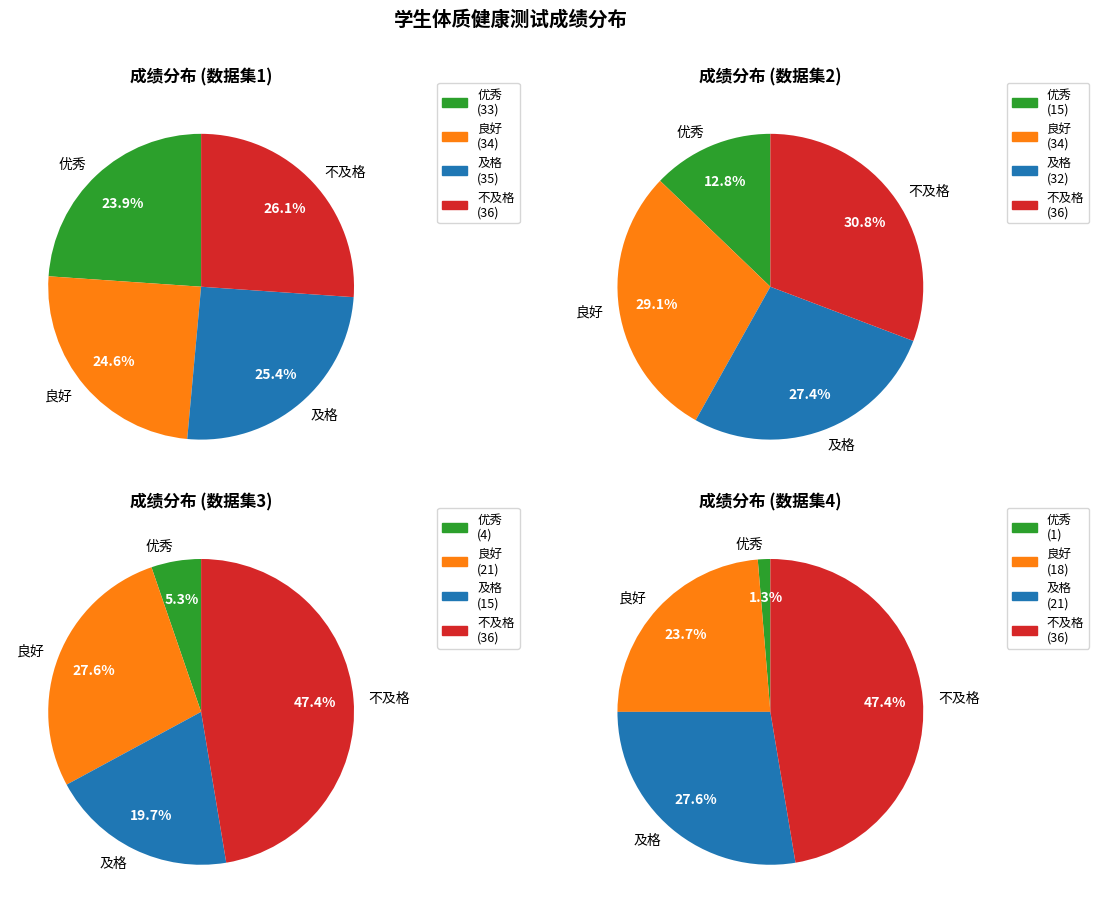

What percentage is NOT represented by 良好?

75.4%